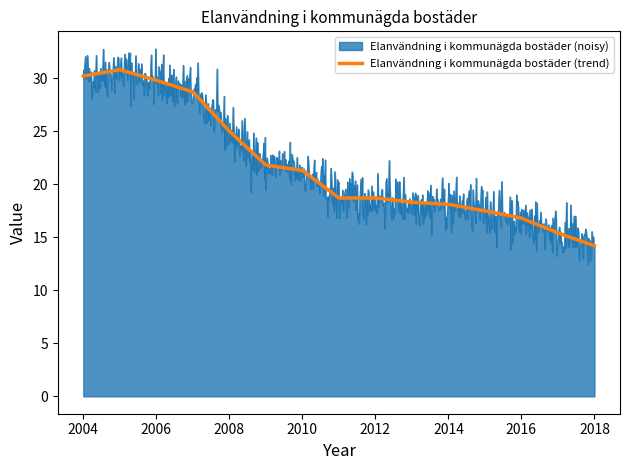

What is the smallest value displayed?

14.2